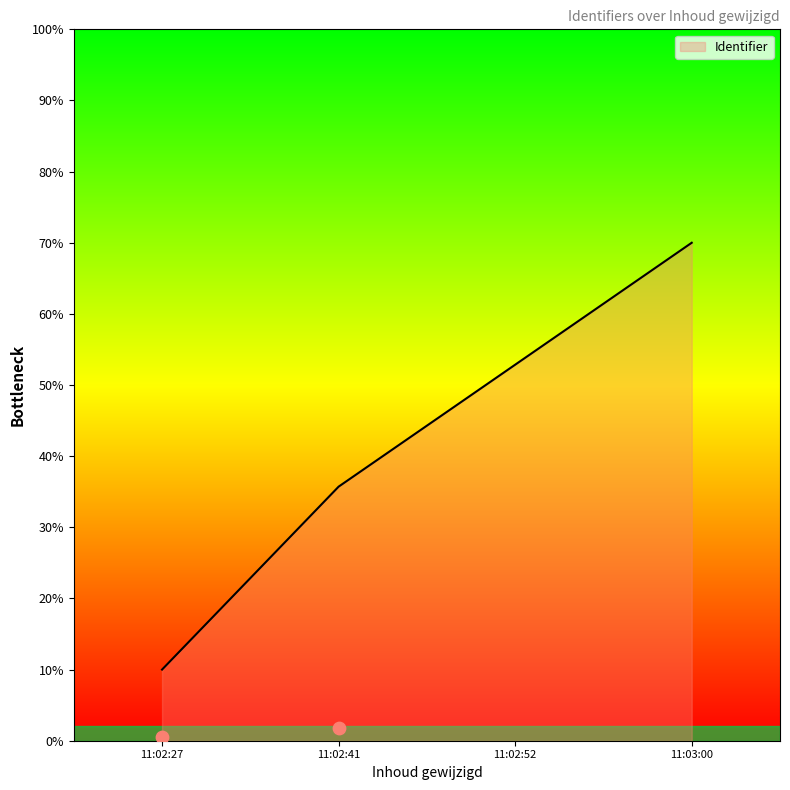

Which has a higher value, 11:03:00 or 11:02:52?

11:03:00